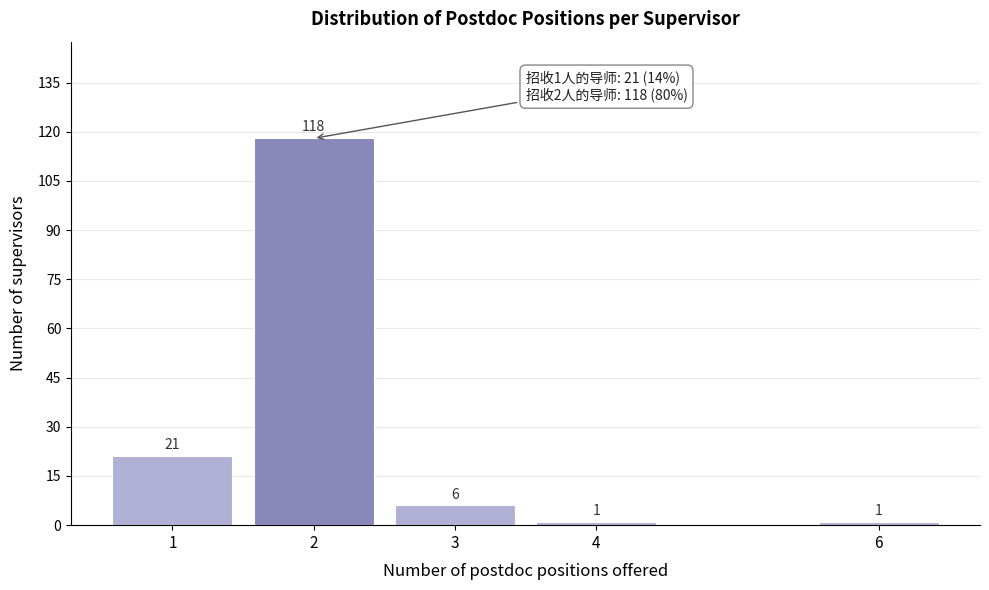

Reading right to left, transcribe all the data shown in this chart.

1	1	6	118	21